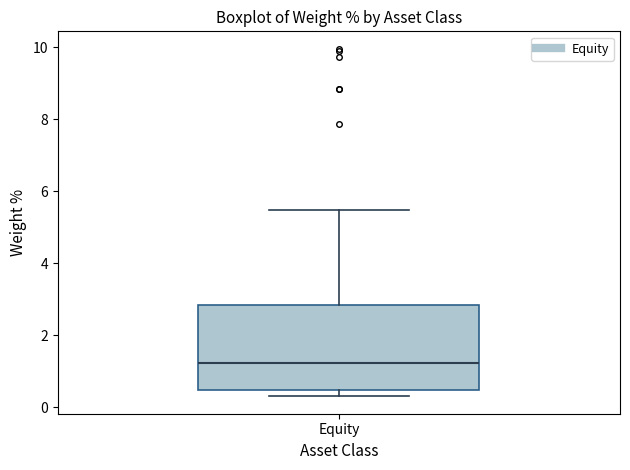

Transcribe this box plot: give where the median line is, the range the box spans, and where the two whiskers end, as read against the y-axis. The values are not printed on the chart, so give them approximately, as read against the axis.

median 1.2, box 0.4 to 2.8, whiskers 0.4 (just below the box's lower edge) to 5.4